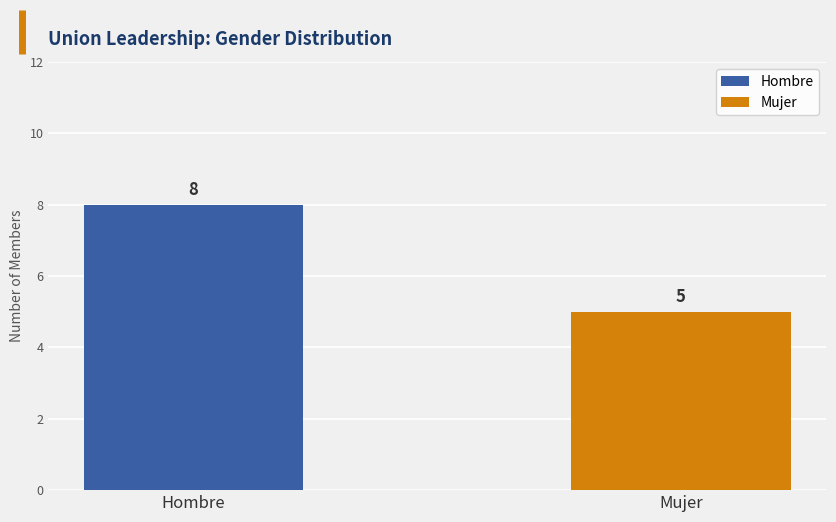

Are the bars horizontal?

No